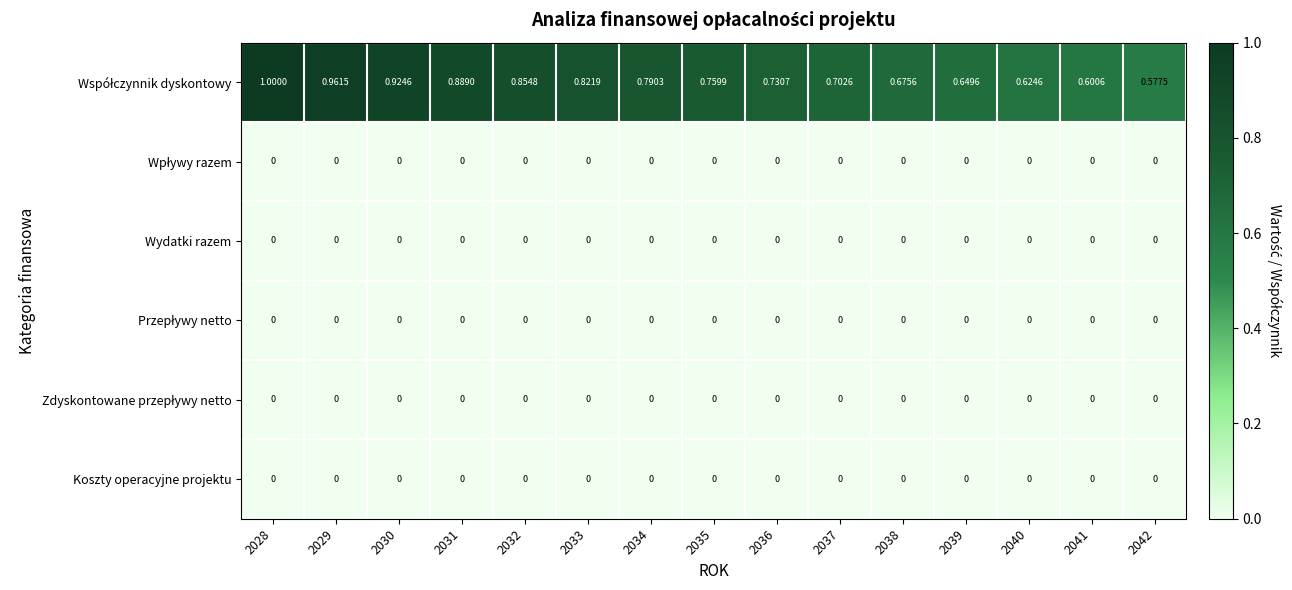

At how many categories does at least one series exceed 0?

15